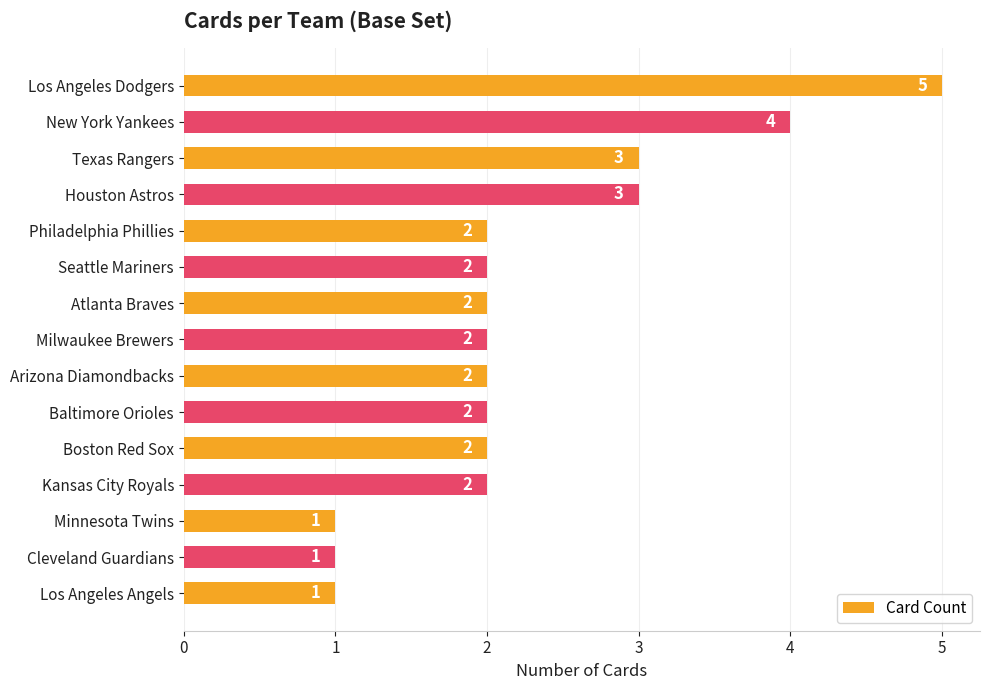

Reading top to bottom, extract all data points from this chart.

5	4	3	3	2	2	2	2	2	2	2	2	1	1	1